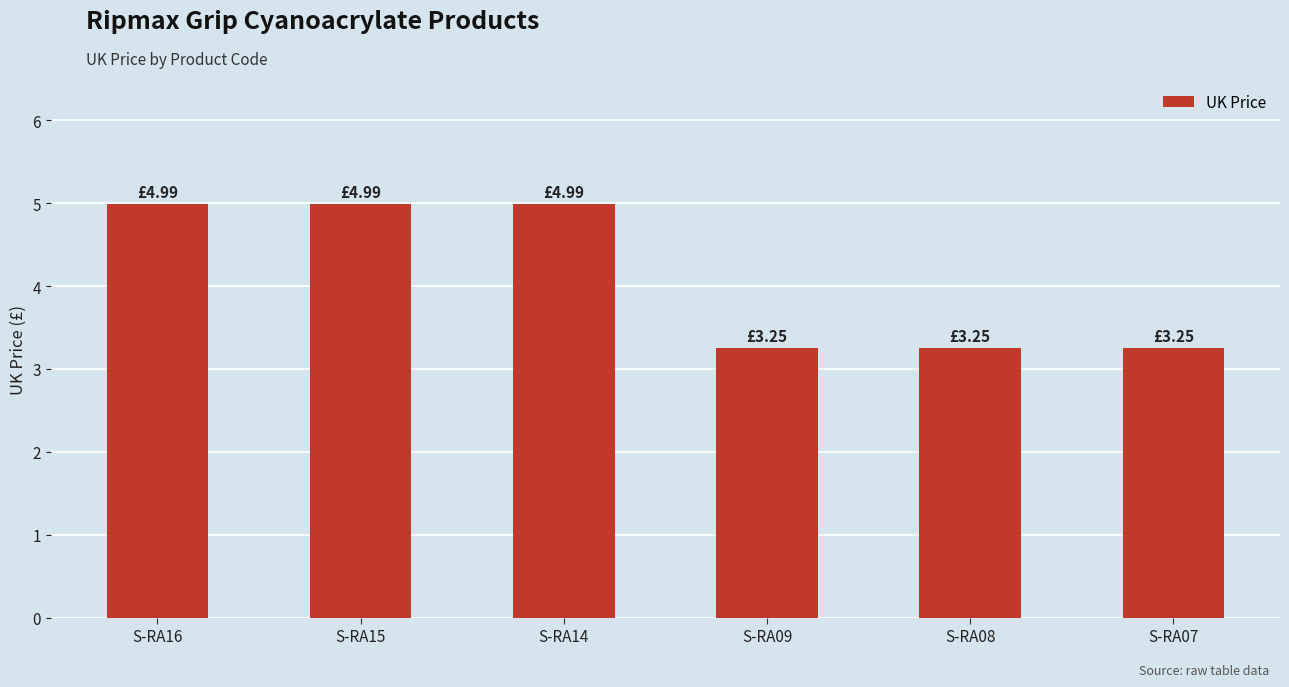

The chart shows a value of 3.4 at S-RA14. True or false?

False